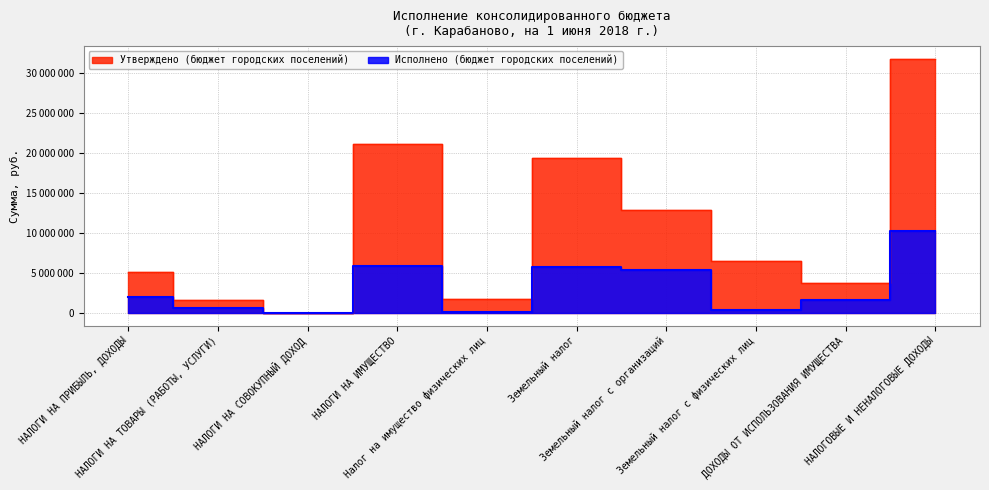

What is the difference between the maximum and minimum values in the Исполнено (бюджет городских поселений) series?

10238362.2